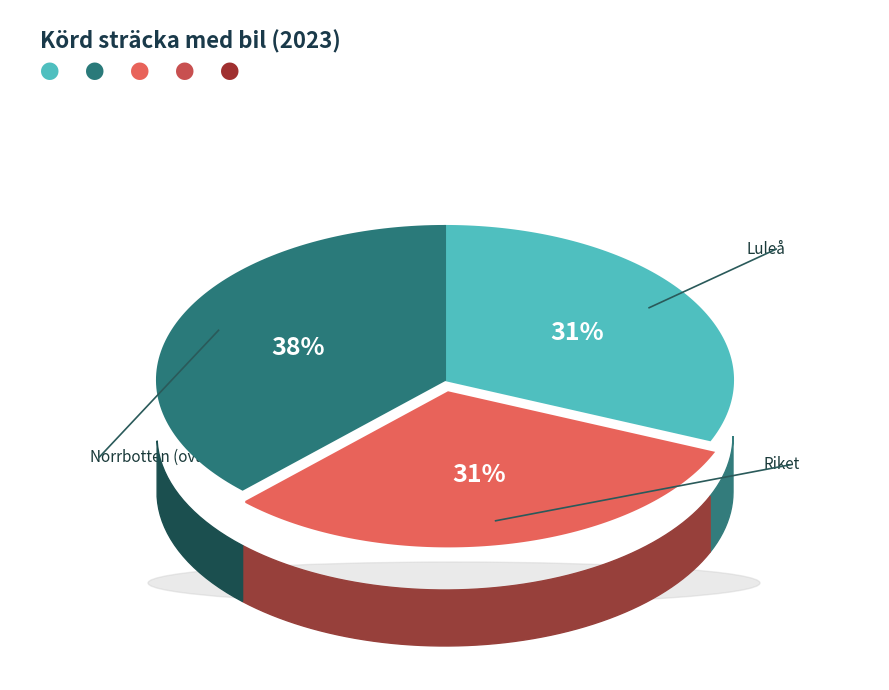

Count the number of slices in the pie.

3